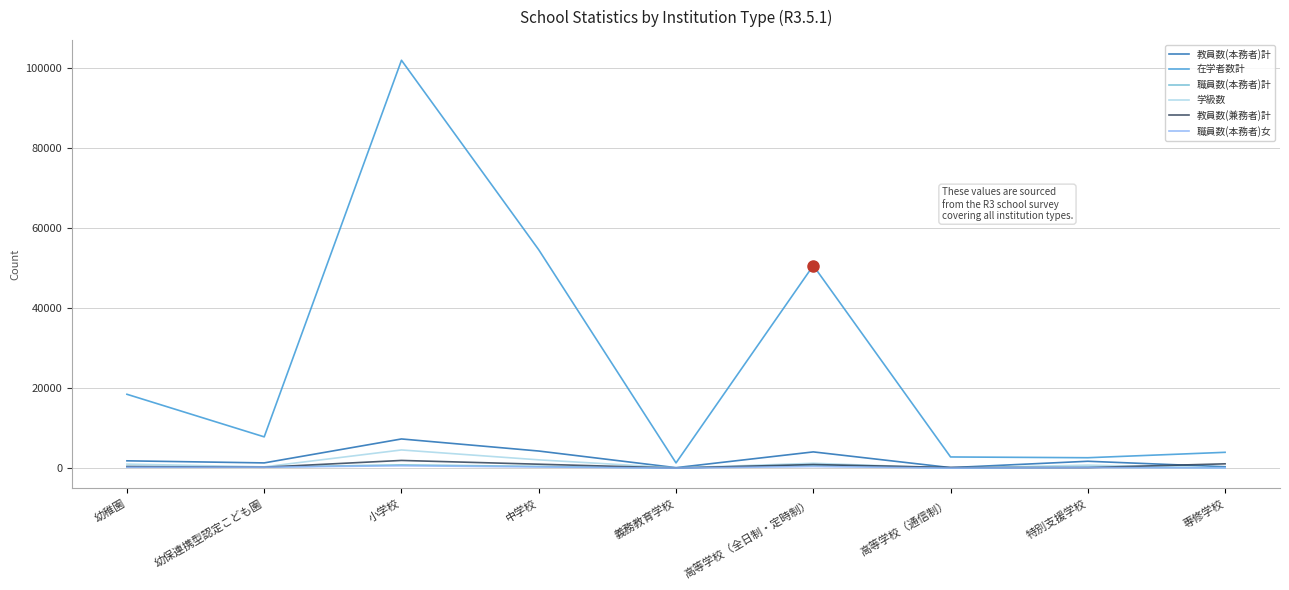

The 在学者数計 series shows 2583 at 特別支援学校. True or false?

True